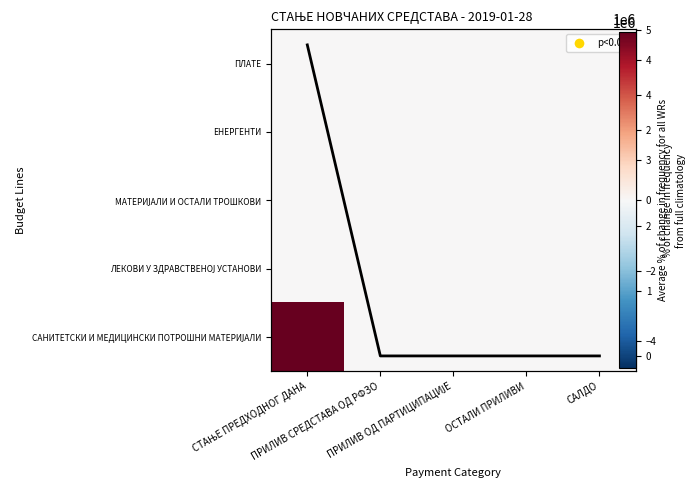

Is it true that ЕНЕРГЕНТИ equals 0.0 at ПРИЛИВ СРЕДСТАВА ОД РФЗО?

True